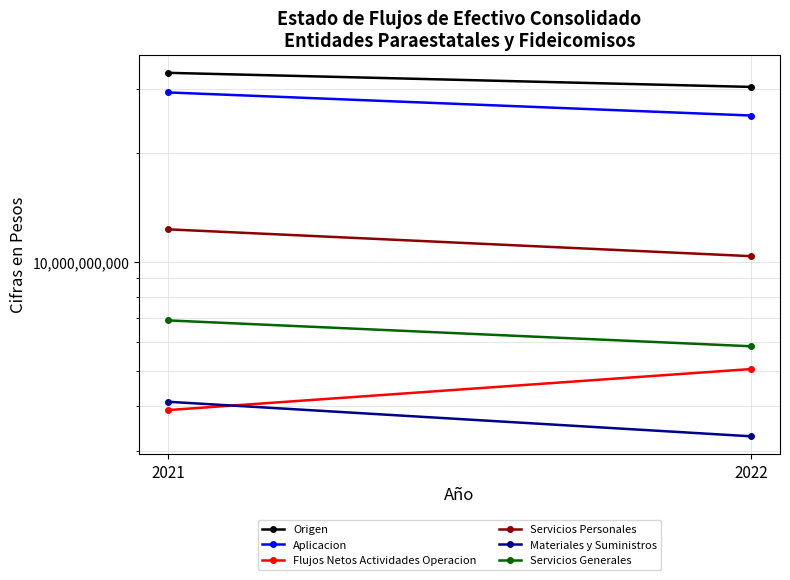

Rank the series at 2021 from lowest to highest value.

Flujos Netos Actividades Operacion, Materiales y Suministros, Servicios Generales, Servicios Personales, Aplicacion, Origen